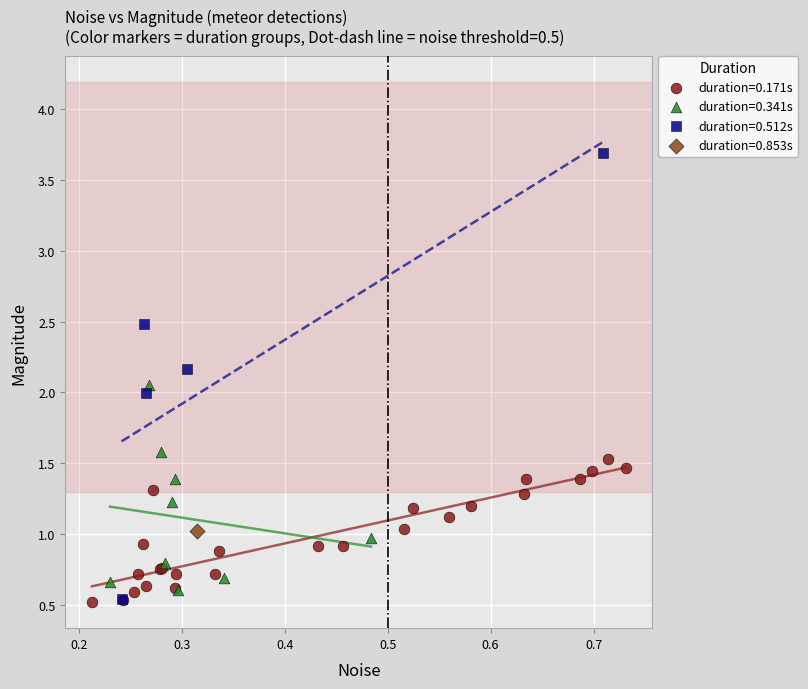

What are all the series names shown in the legend?

duration=0.171s, duration=0.341s, duration=0.512s, duration=0.853s